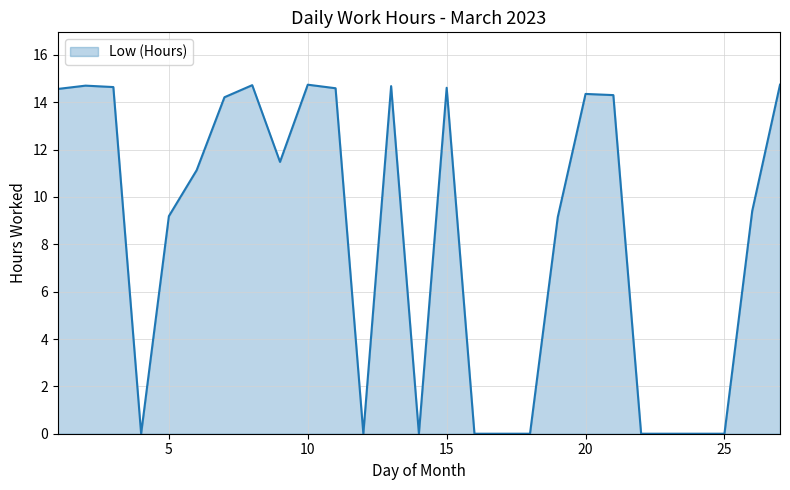

What is the greatest value displayed?

14.7